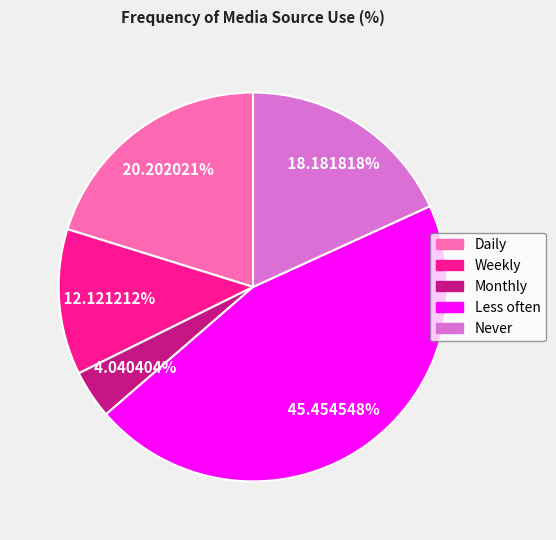

Is there a majority slice in this chart?

No